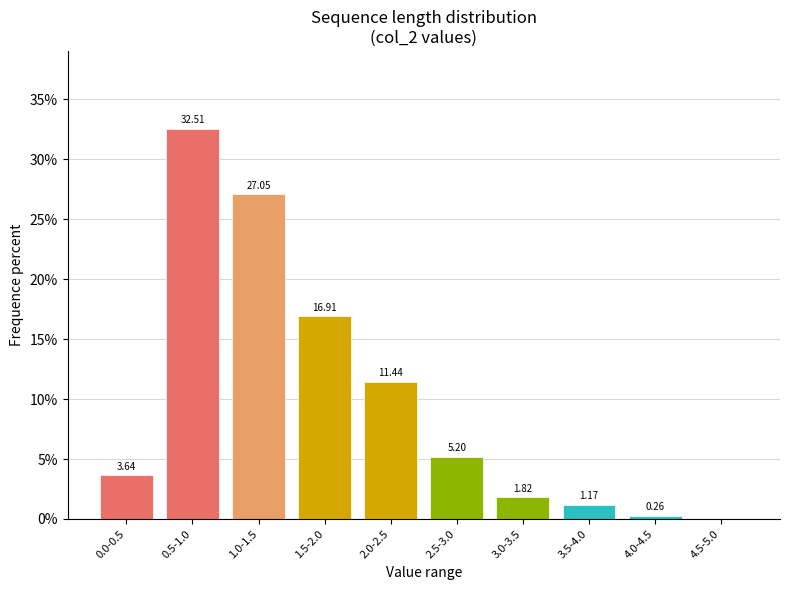

What is the sum of all values?

100.0